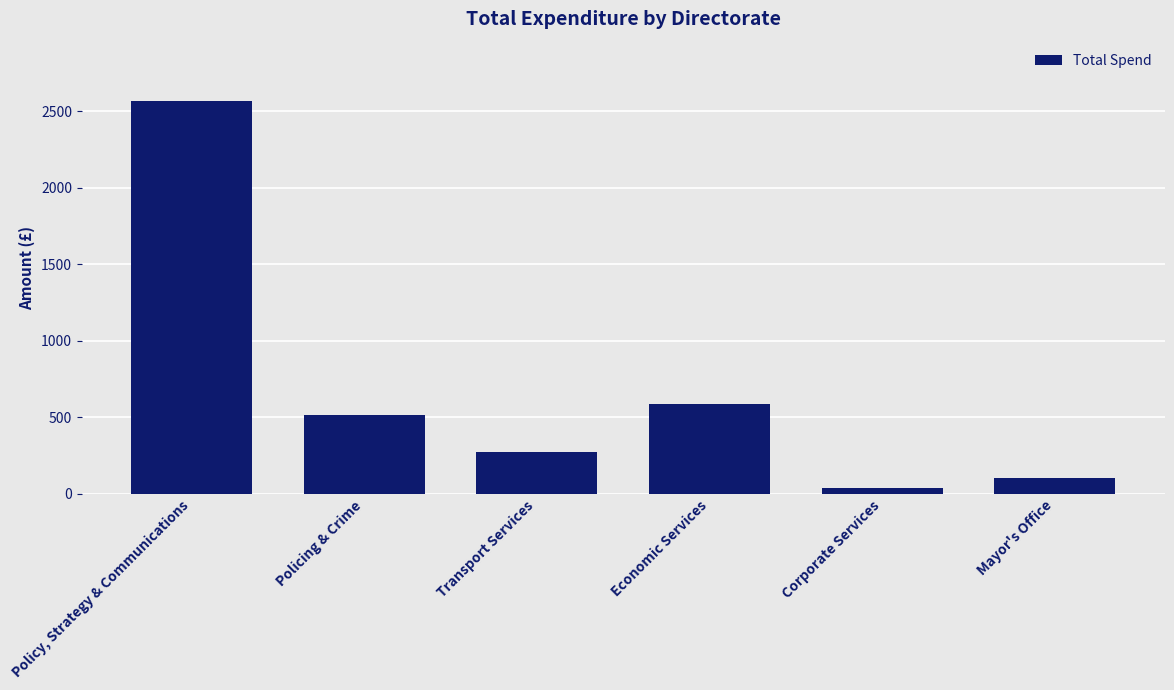

Which has a higher value, Corporate Services or Transport Services?

Transport Services